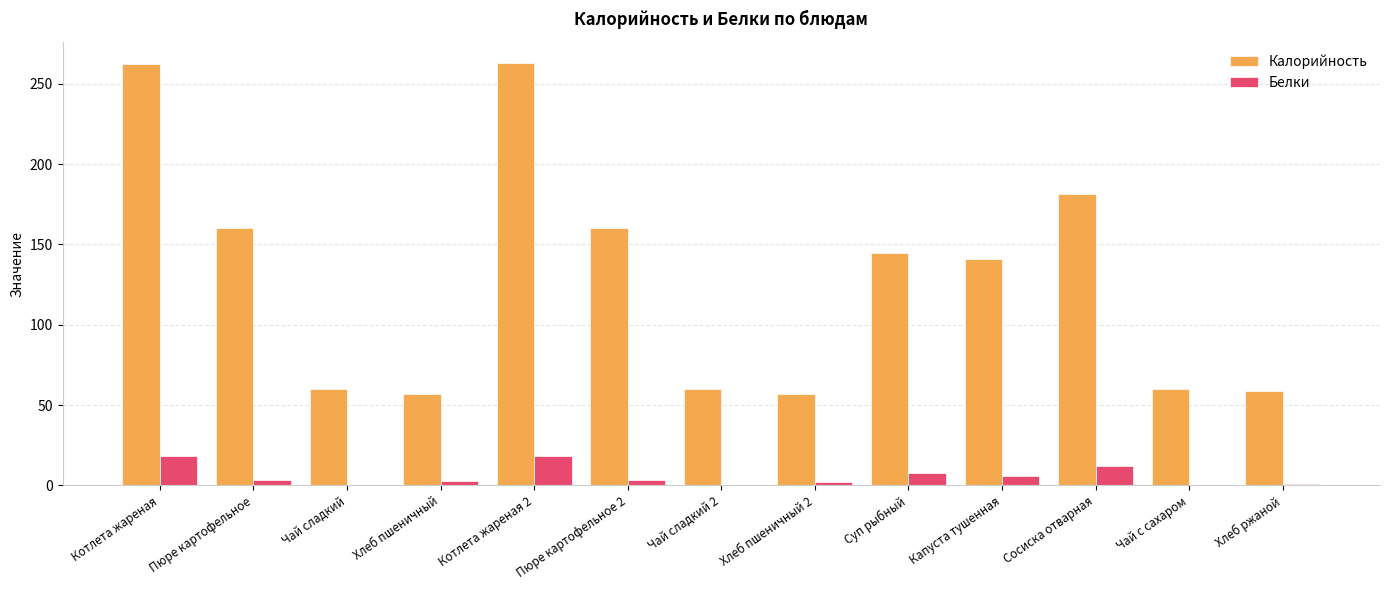

Does the chart contain stacked bars?

No